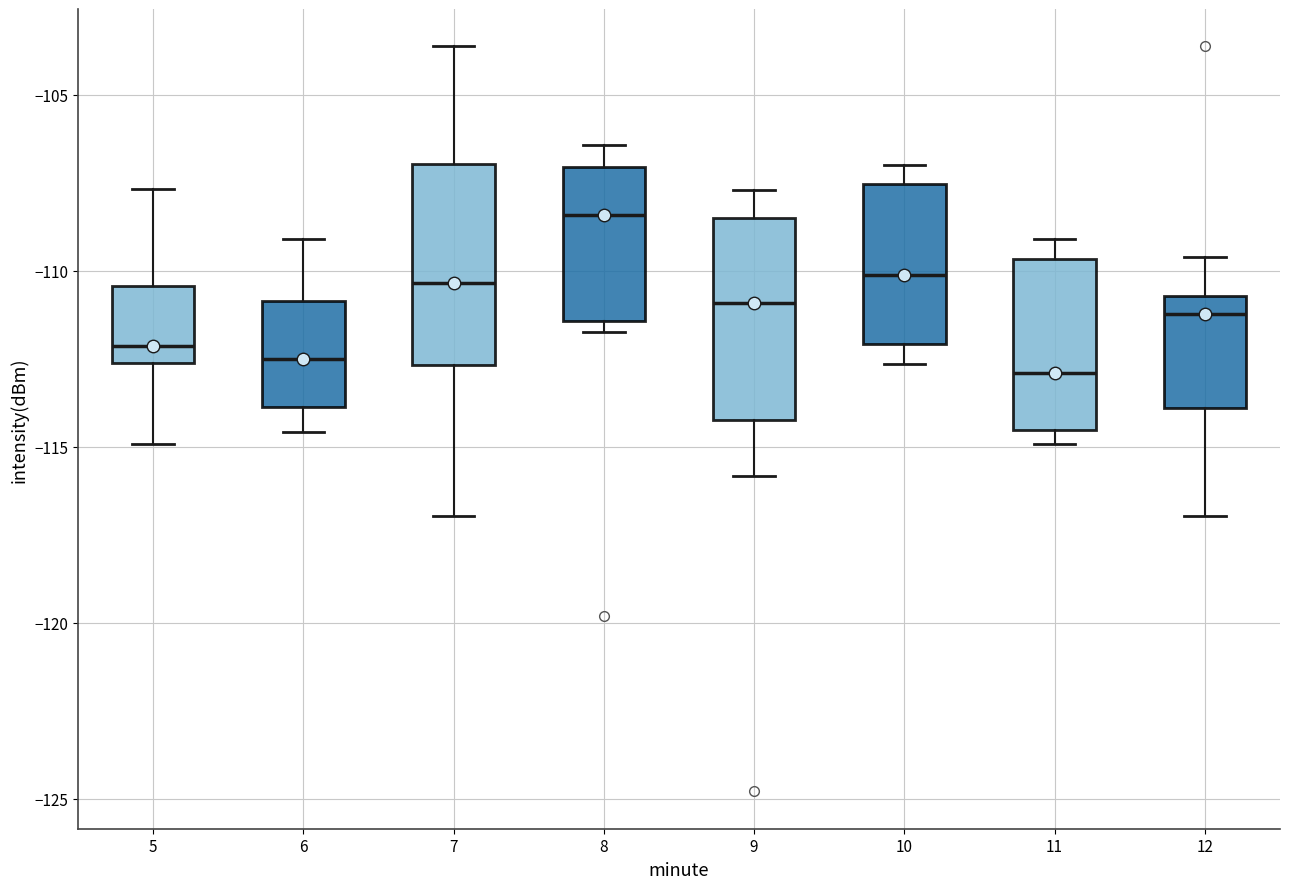

Which box's median line is the highest?

8